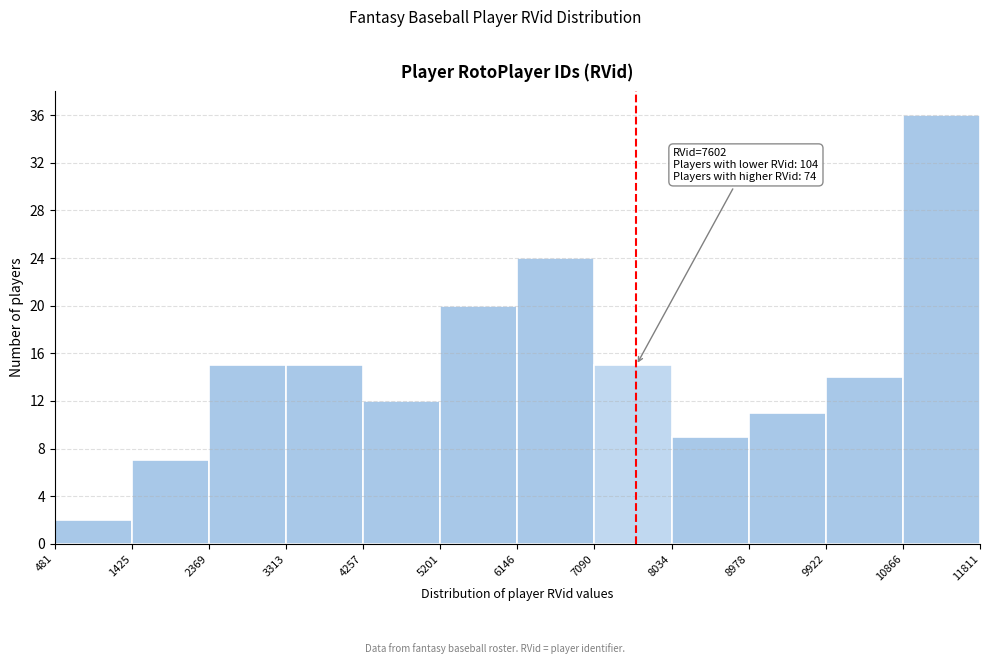

Which range on the x-axis has the tallest bar?

10866 to 11811